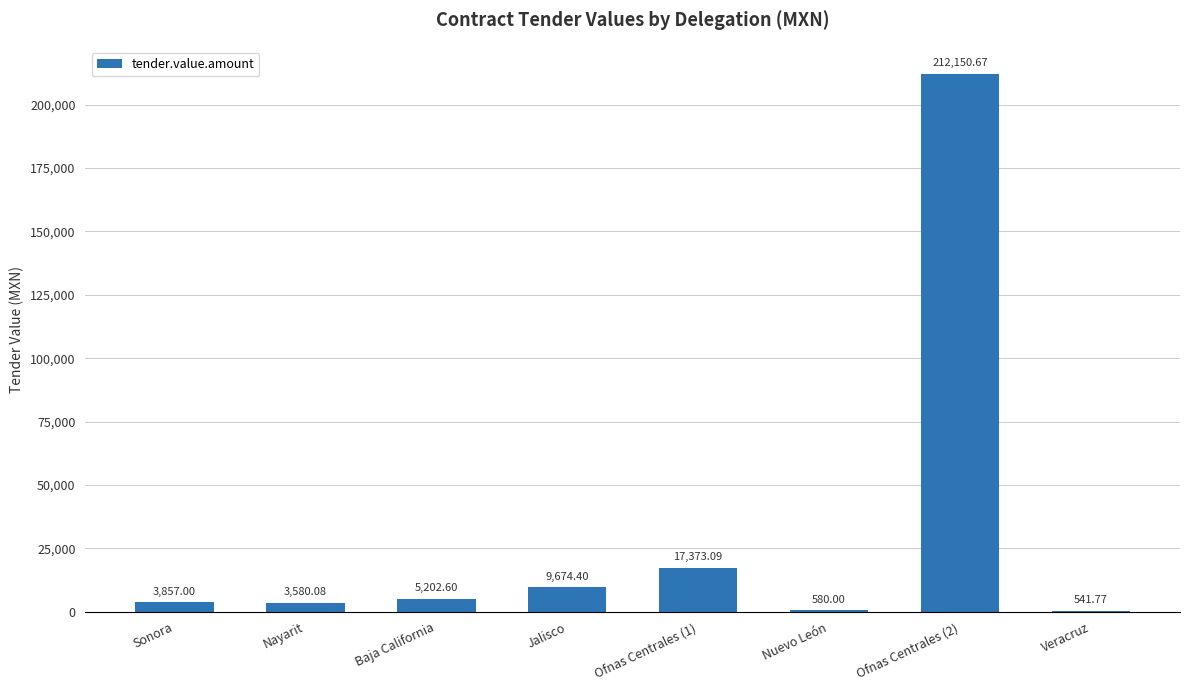

Reading left to right, extract all data points from this chart.

Sonora=3857.0	Nayarit=3580.1	Baja California=5202.6	Jalisco=9674.4	Ofnas Centrales (1)=17373.1	Nuevo León=580.0	Ofnas Centrales (2)=212150.7	Veracruz=541.8